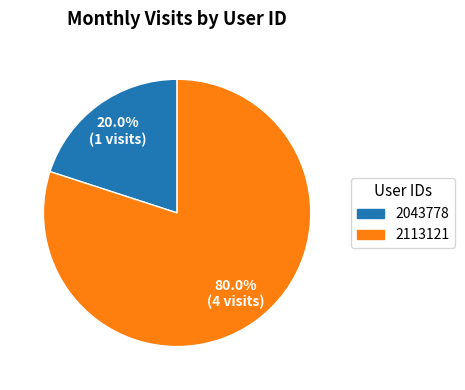

What is the majority slice?

2113121